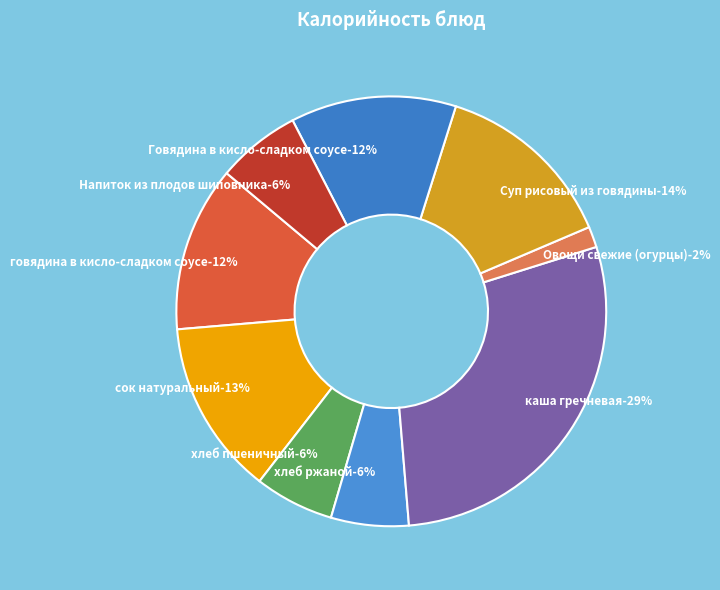

Is there a majority slice in this chart?

No